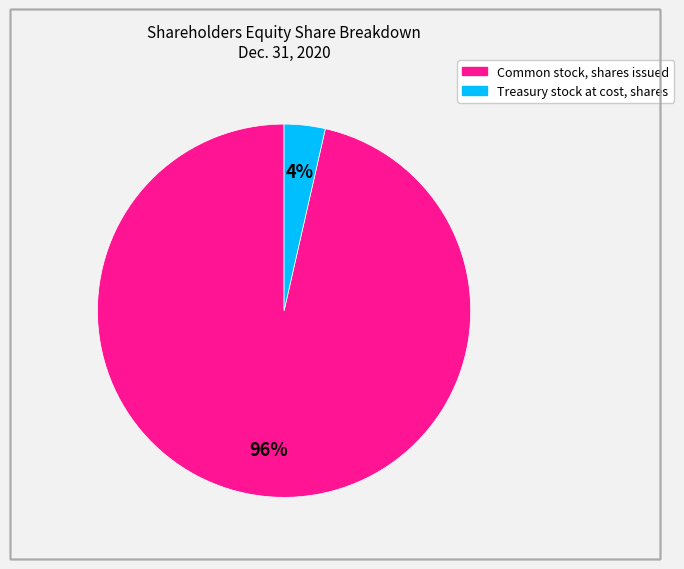

Is it true that Common stock, shares issued is 96% of the pie?

True